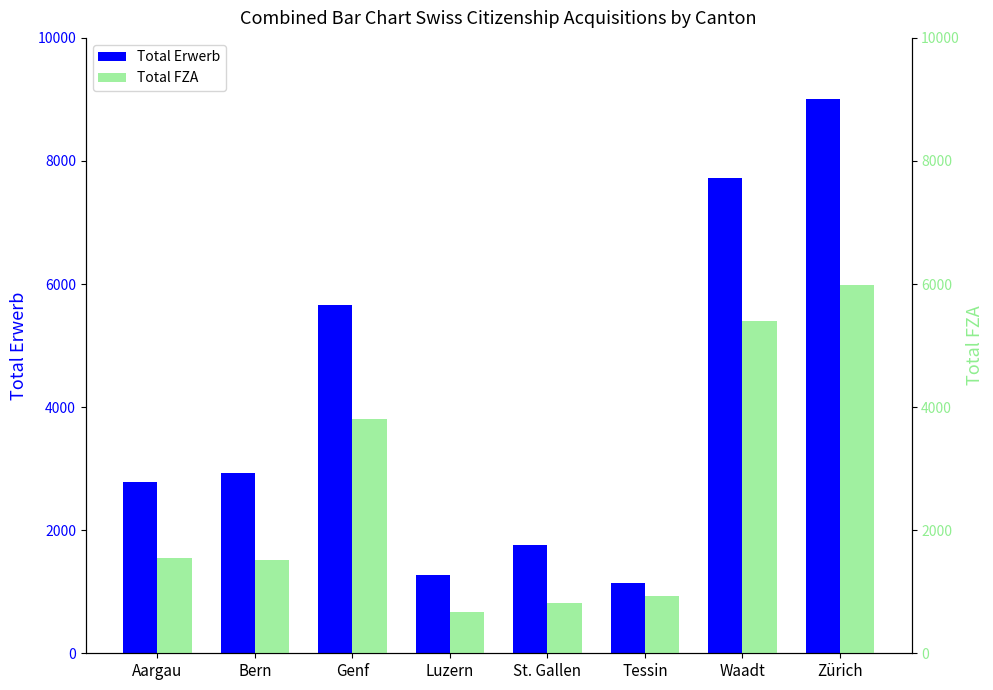

Which category has the highest value in the Total Erwerb series?

Zürich